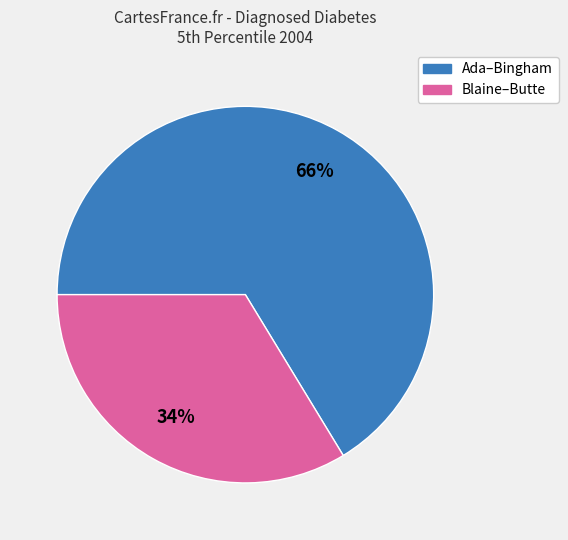

Combined, do Blaine–Butte and Ada–Bingham account for over 50%?

Yes